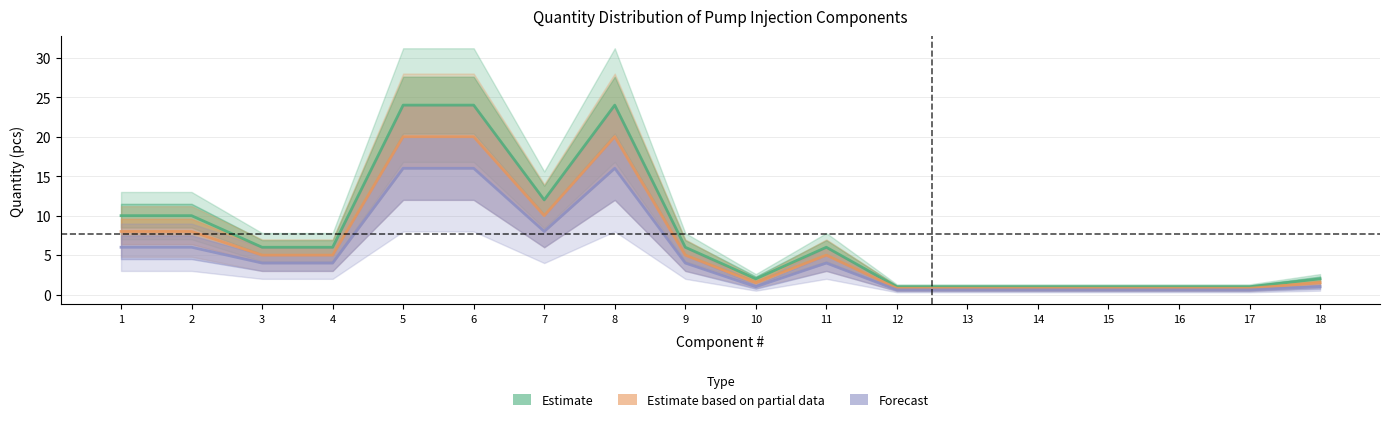

Which label corresponds to the largest value in the chart?

5